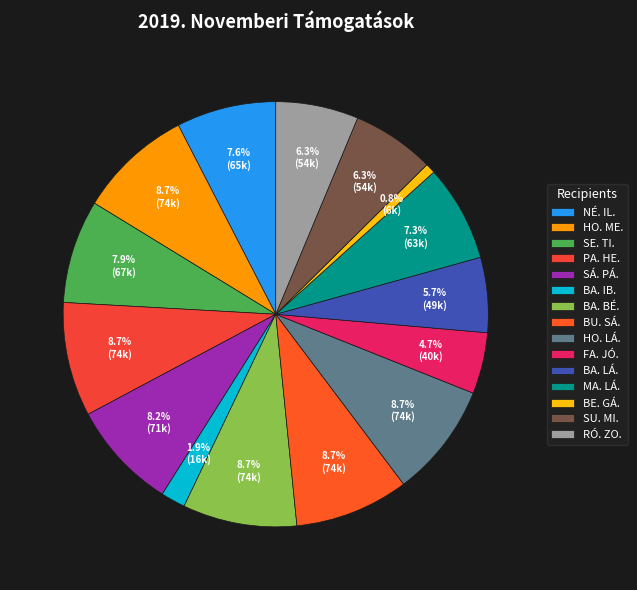

Combined, what portion of the pie is NÉ. IL. and SE. TI.?

15.4%